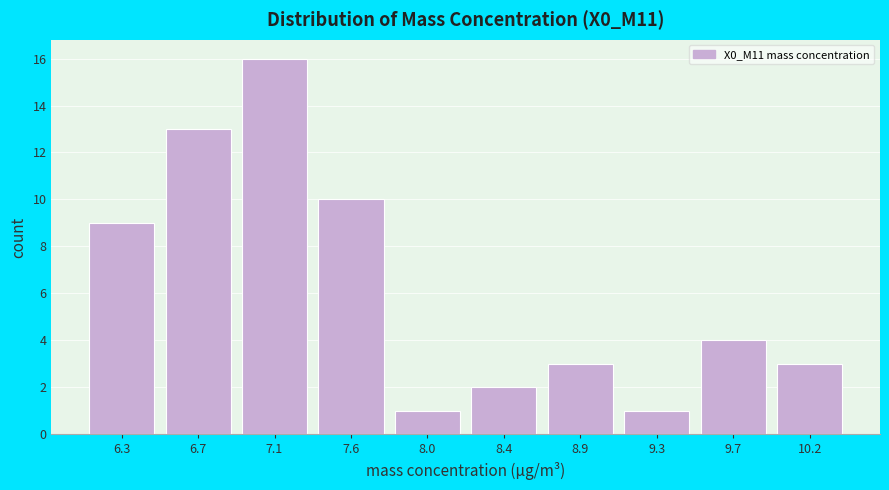

Reading left to right, transcribe this chart: for each bar, give the range it covers on the x-axis and its height. Neither the bar edges nor the heights are printed on the chart, so give them approximately, as read against the axes.

6.05 to 6.50: 9
6.50 to 6.90: 13
6.90 to 7.35: 16
7.35 to 7.80: 10
7.80 to 8.20: 1
8.20 to 8.65: 2
8.65 to 9.10: 3
9.10 to 9.50: 1
9.50 to 9.95: 4
9.95 to 10.35: 3